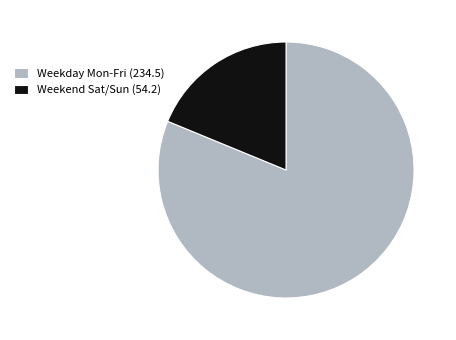

Do Weekday Mon-Fri (234.5) and Weekend Sat/Sun (54.2) together represent more than half of the pie?

Yes